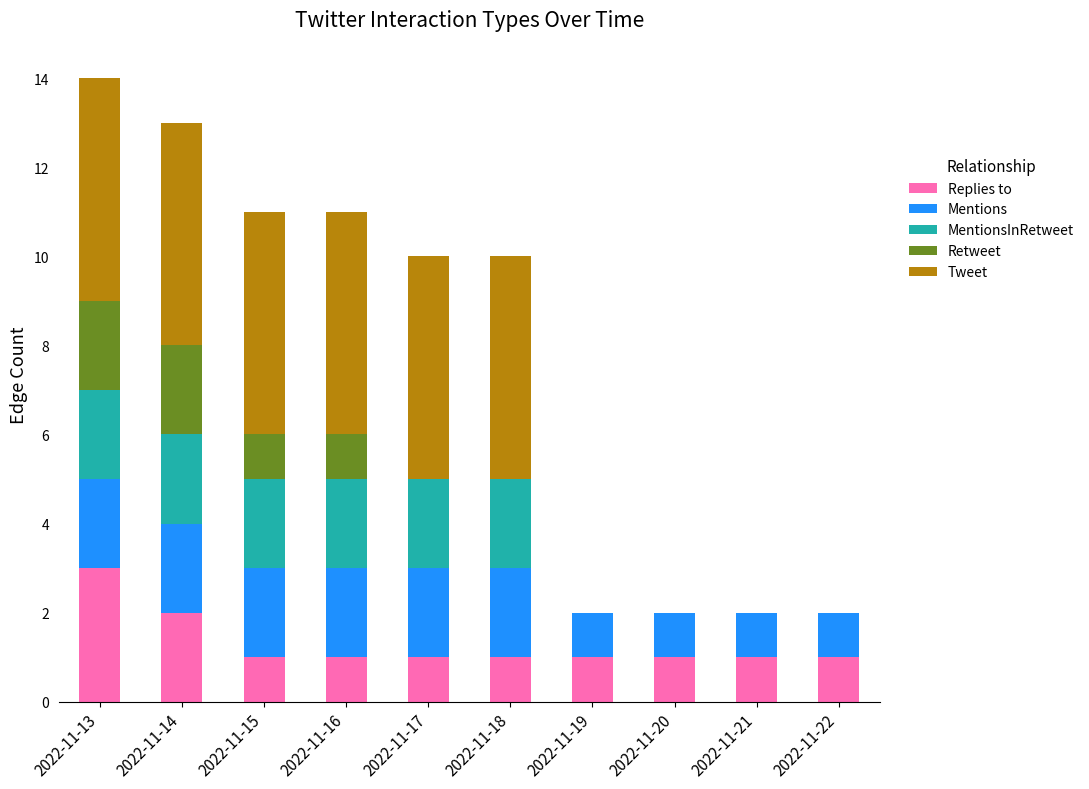

What is the total value across all series at 2022-11-17?

10